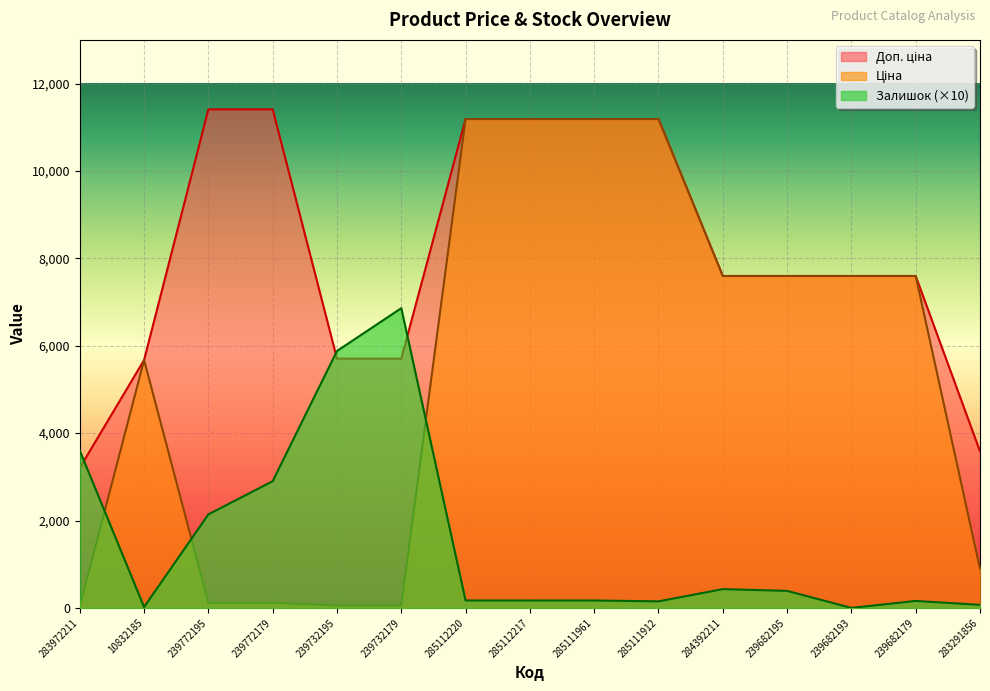

What position from the right is 285112220?

9